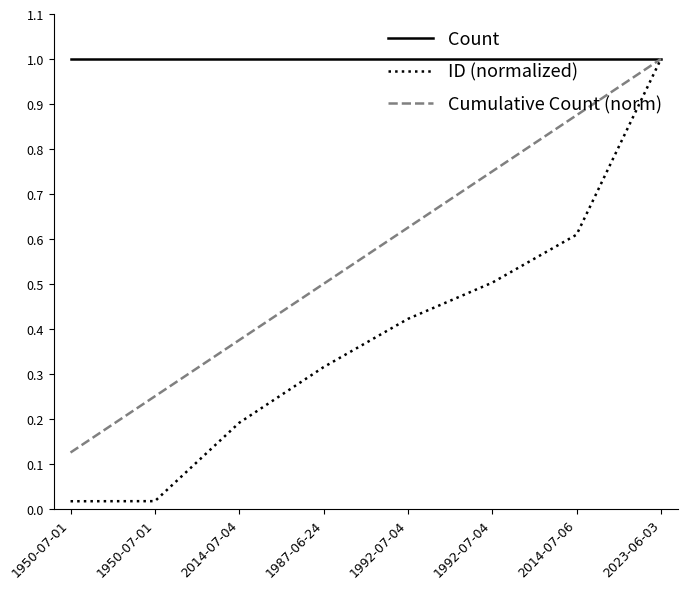

What is the difference between the second highest and minimum values in the Cumulative Count (norm) series?

0.8